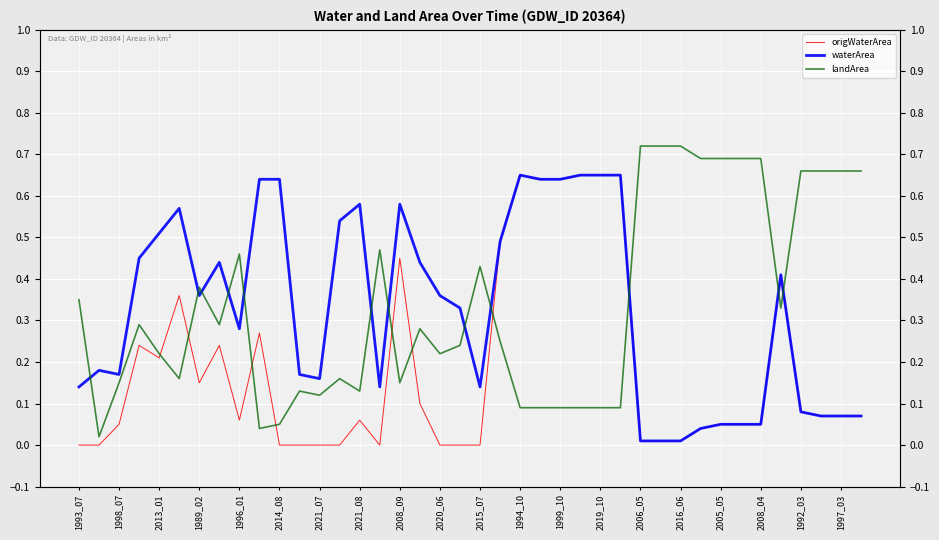

True or false: origWaterArea and waterArea cross at least once.

False